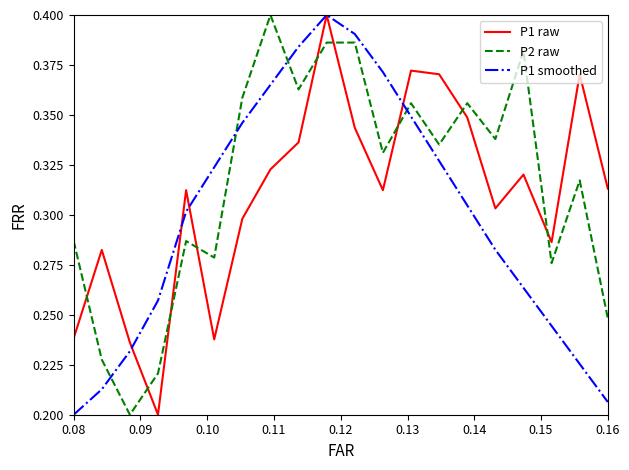

How many P1 raw values are between 0 and 1?

20